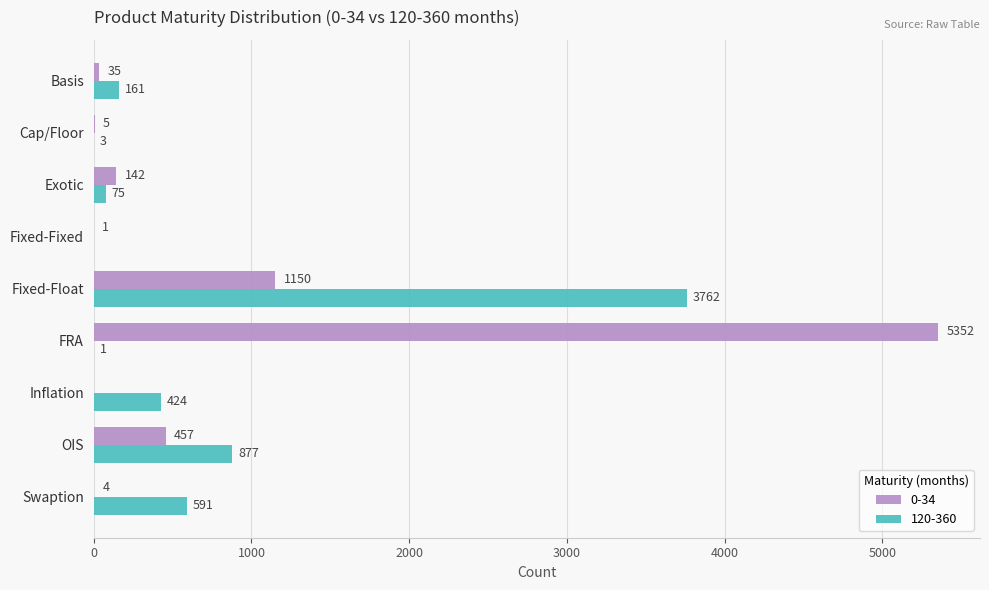

What is the highest value of the 120-360 series?

3762